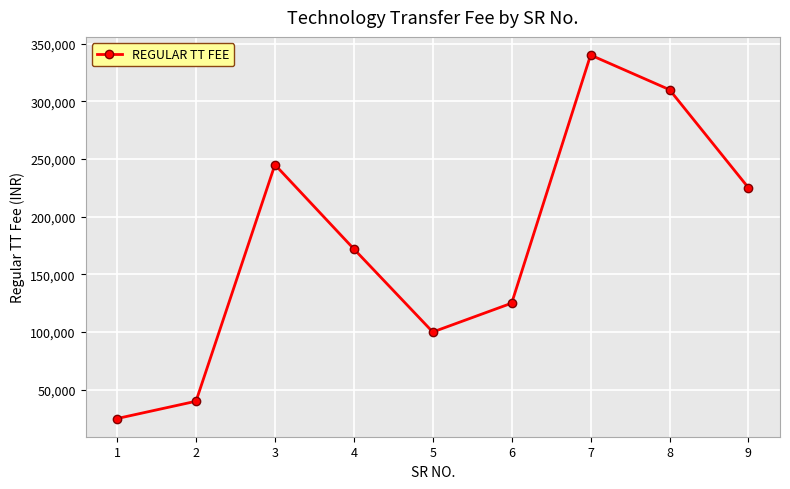

Where is the first local maximum?

3